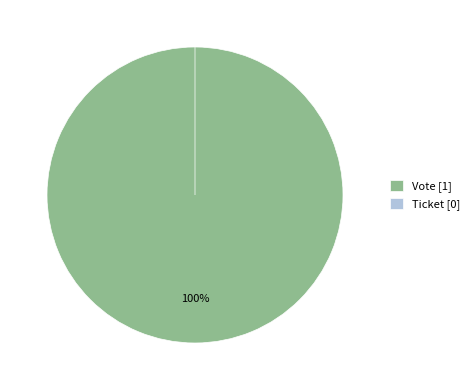

Count the number of slices in the pie.

2